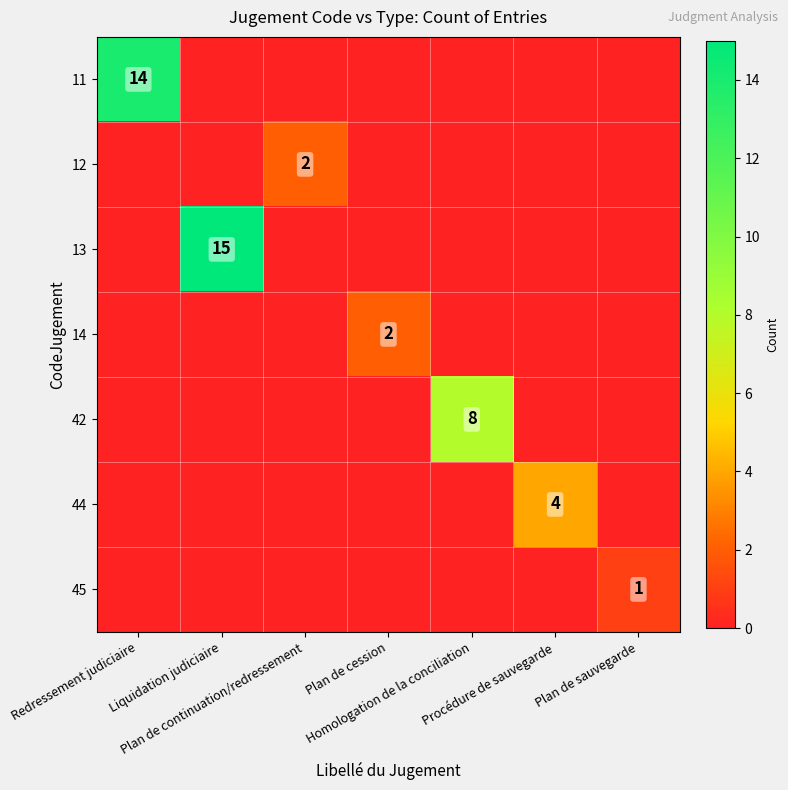

Is it true that 42 equals 0 at Plan de continuation/redressement?

True